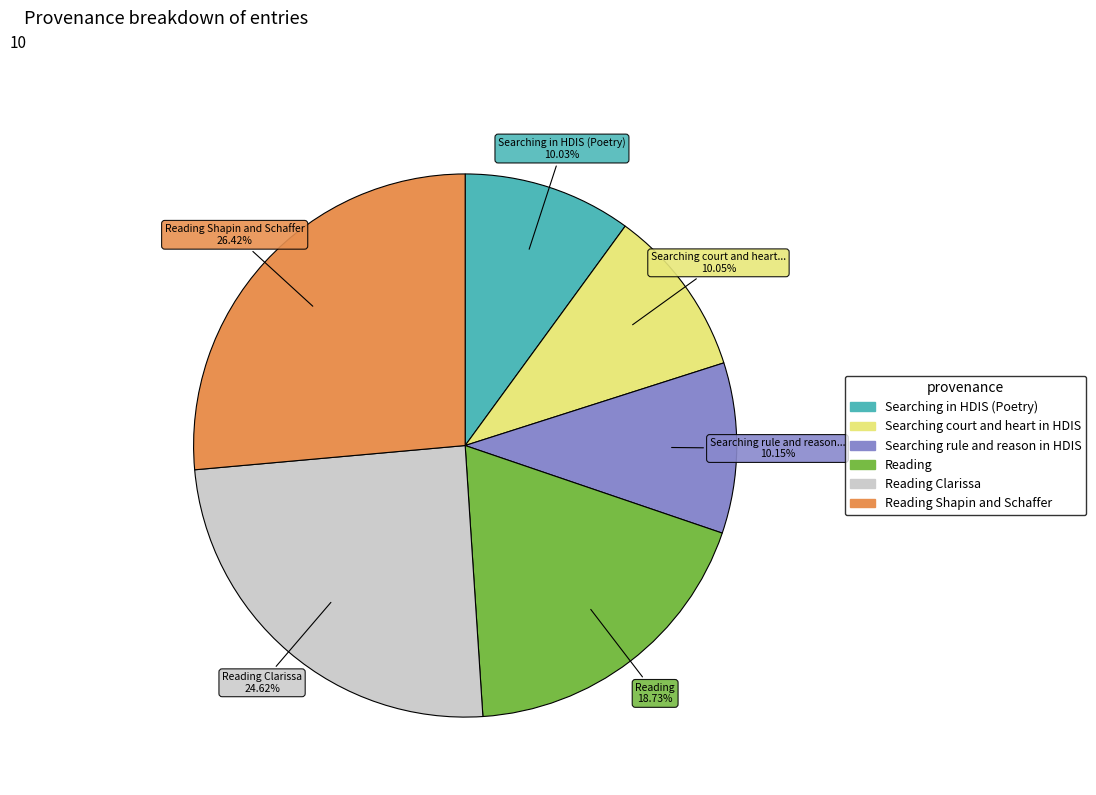

Is there a majority slice in this chart?

No